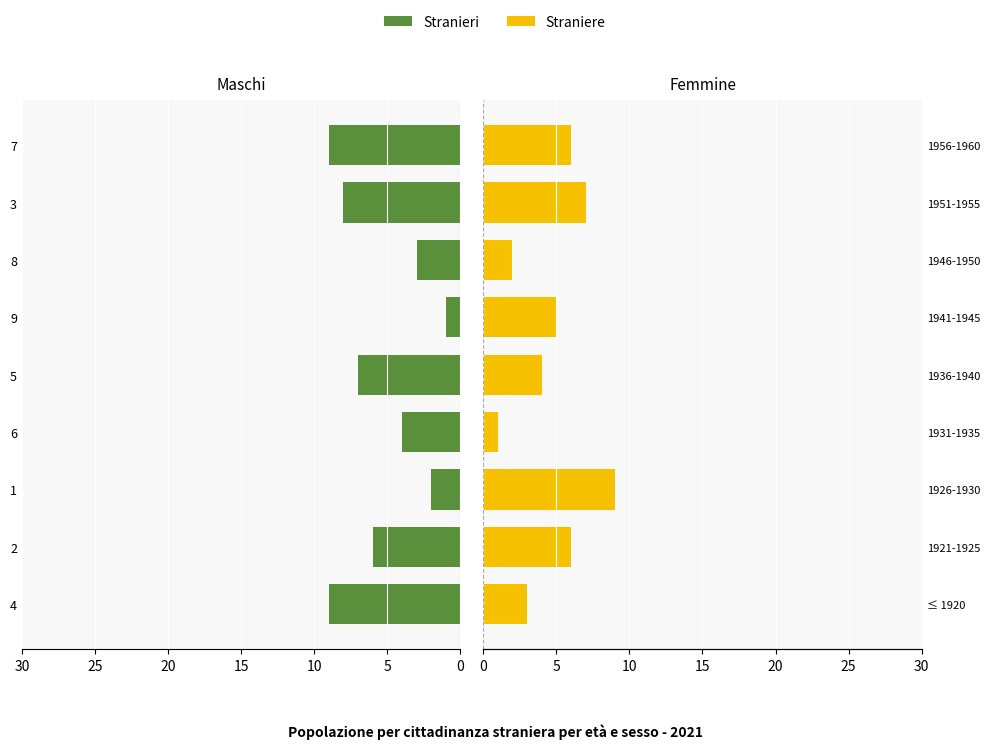

What is the smallest value displayed?

1